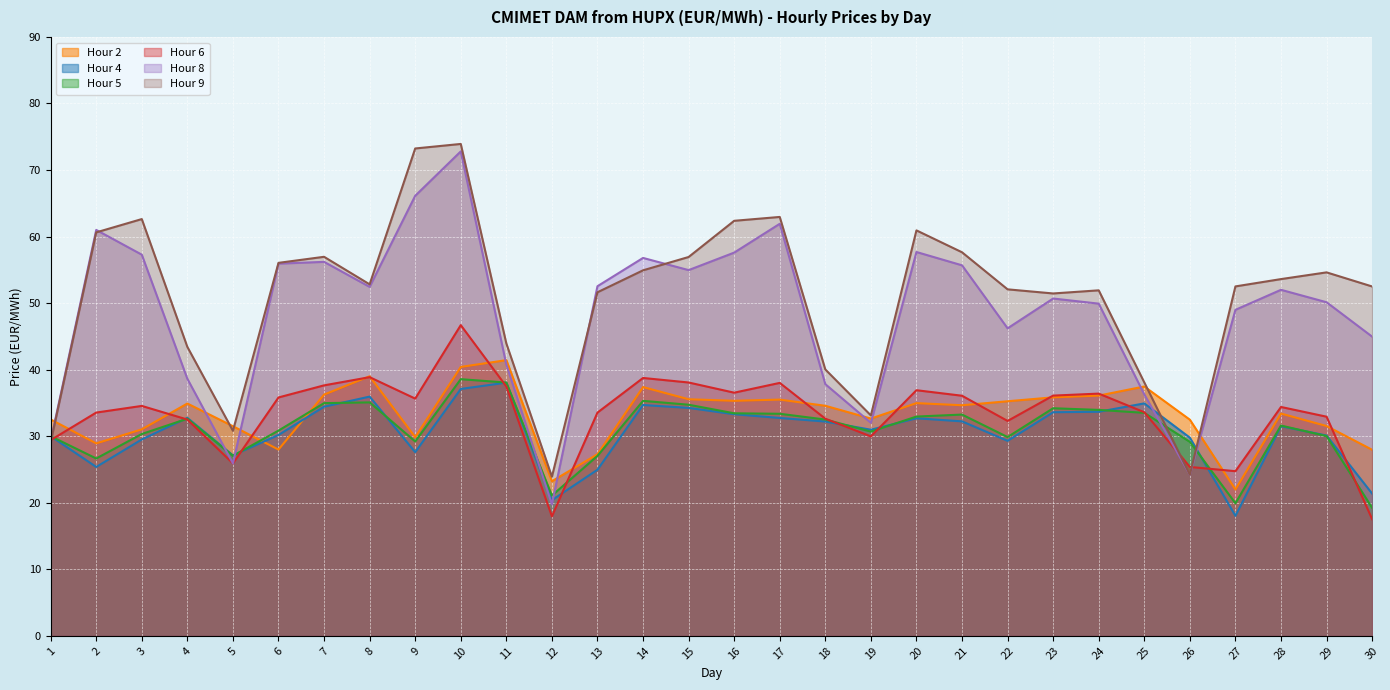

Which category has the highest value across all series?

10